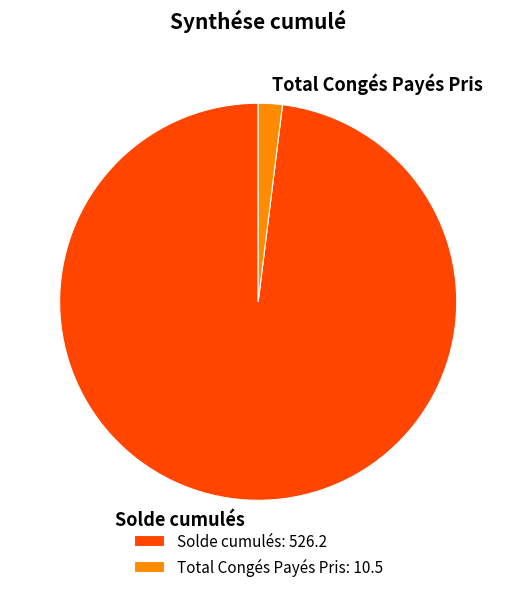

Which category has the biggest portion of the pie?

Solde cumulés